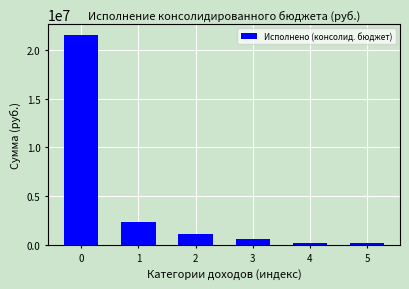

What is the maximum value shown in the chart?

21576358.1